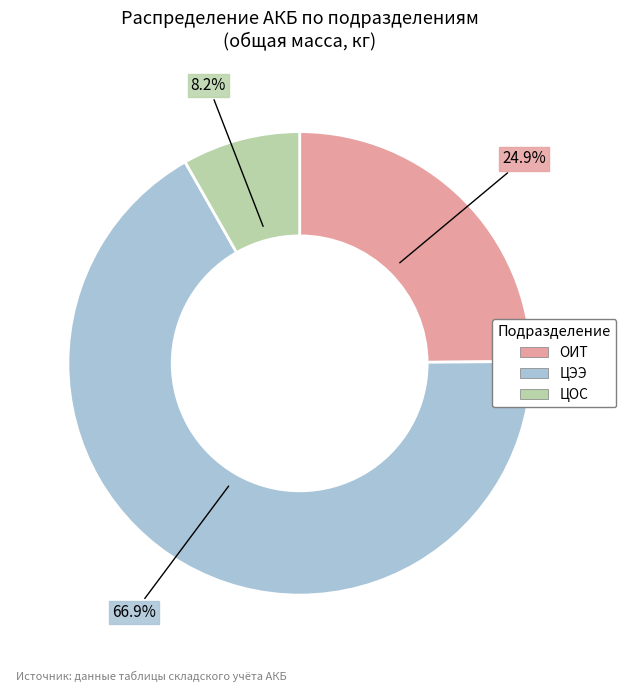

Is there a majority slice in this chart?

Yes